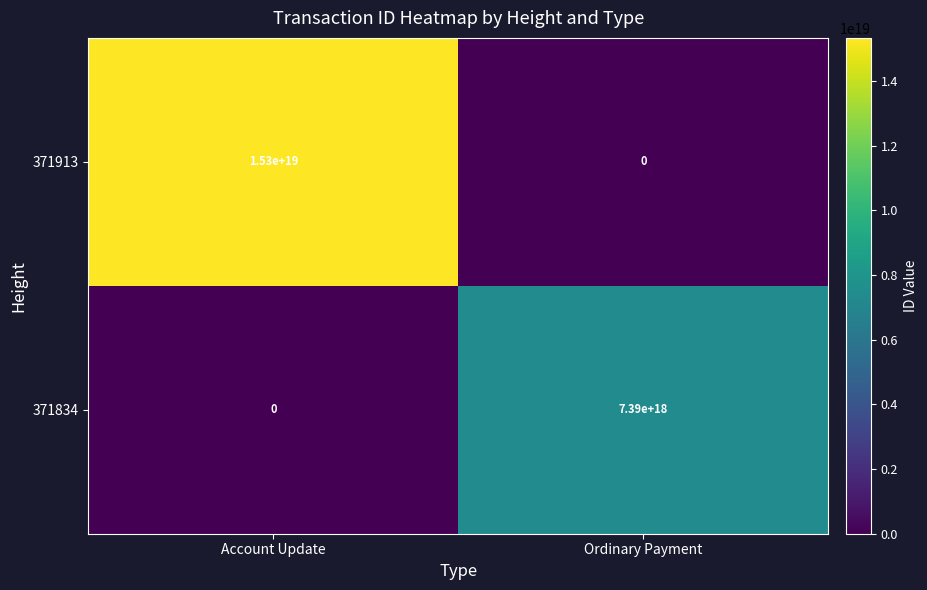

Is it true that 371913 equals -10694762542392068096 at Ordinary Payment?

False